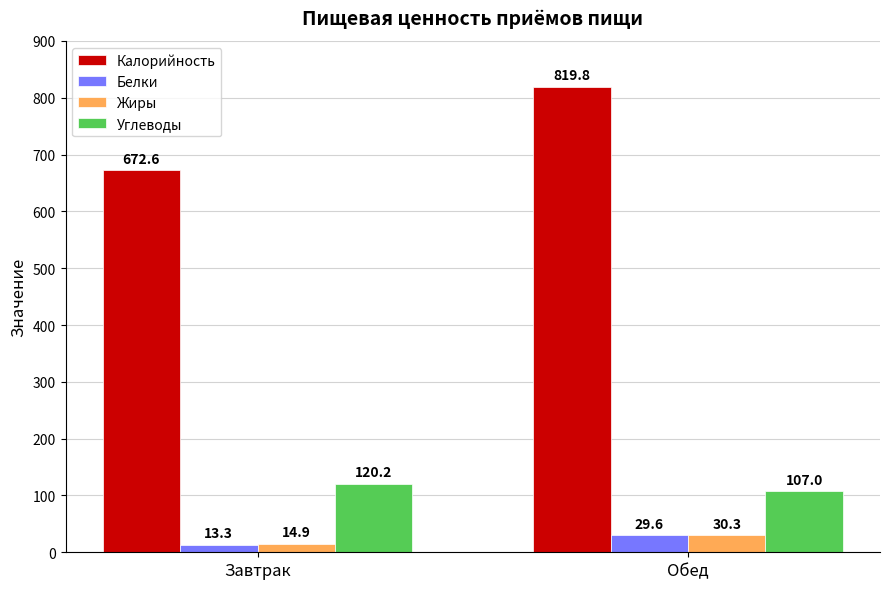

What is the difference between the highest and lowest values at Завтрак?

659.3